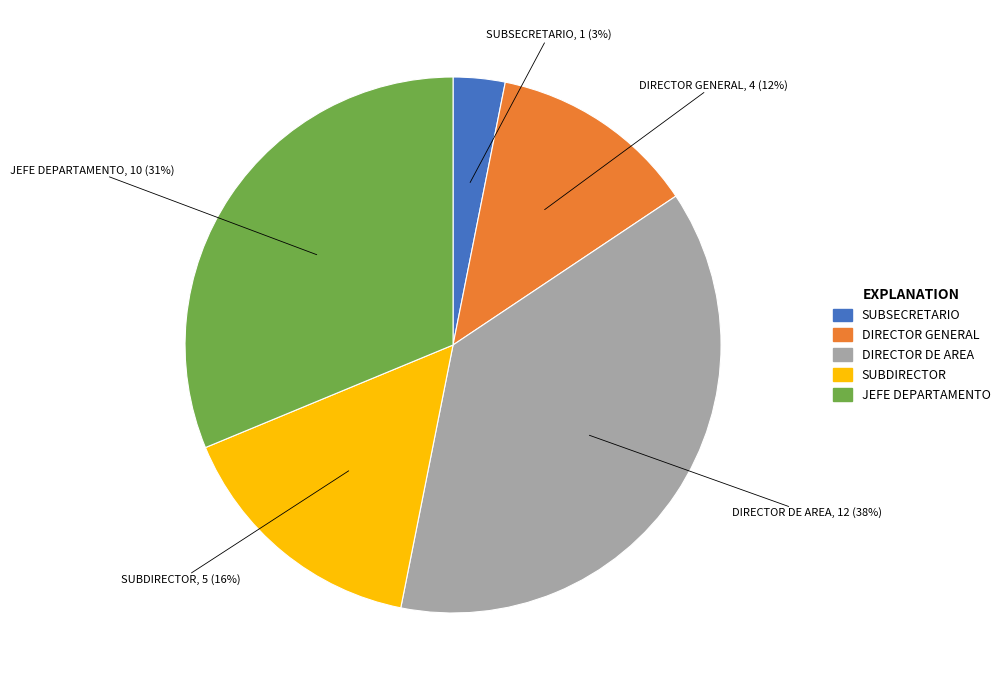

Does any single category account for the majority?

No